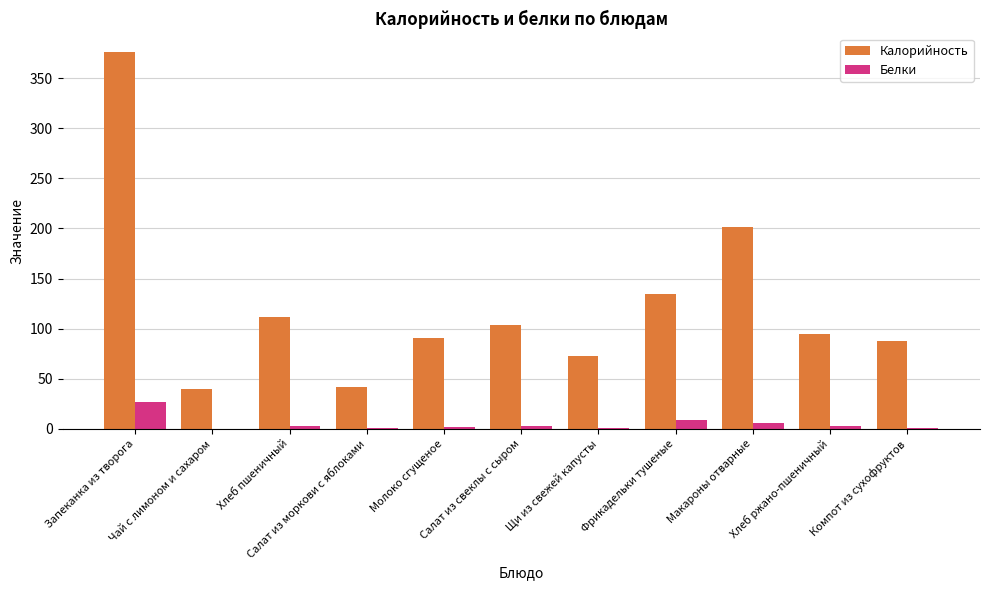

Does the chart contain stacked bars?

No